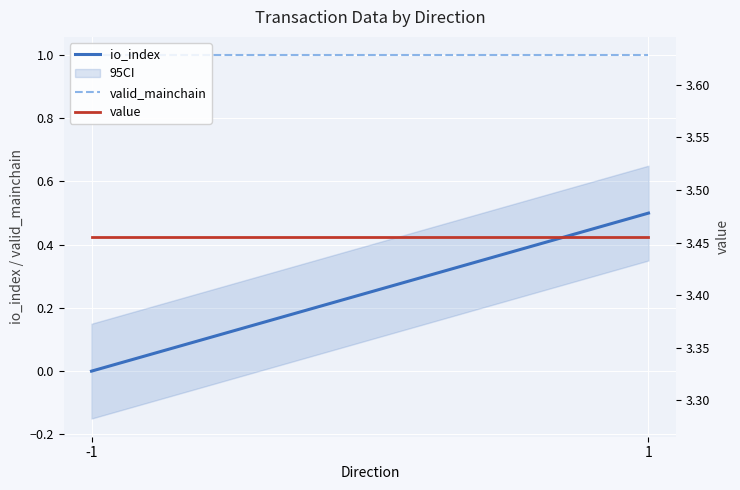

What is the highest value of the value series?

3.5